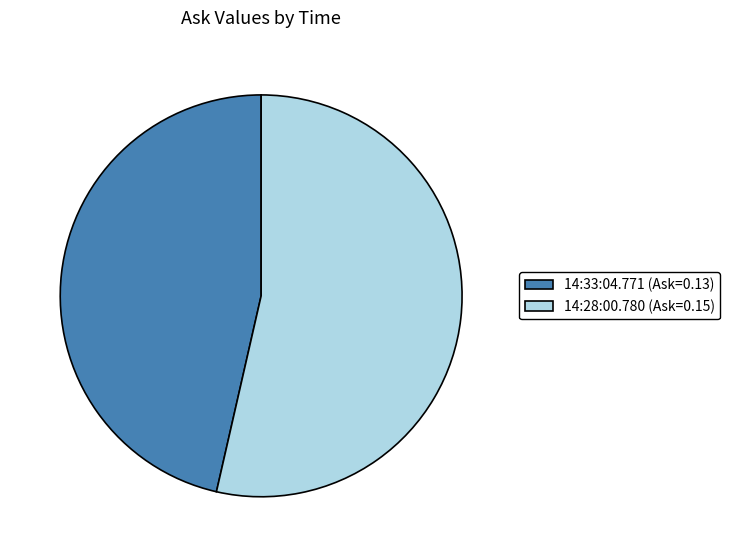

True or false: 14:28:00.780 accounts for 54% of the total.

True